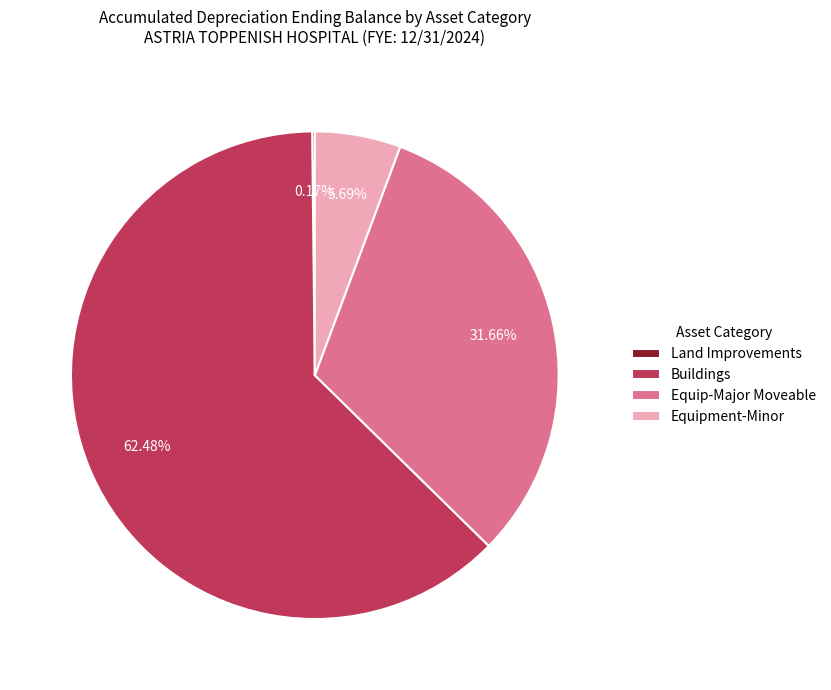

Is the sum of Buildings and Equipment-Minor greater than half?

Yes